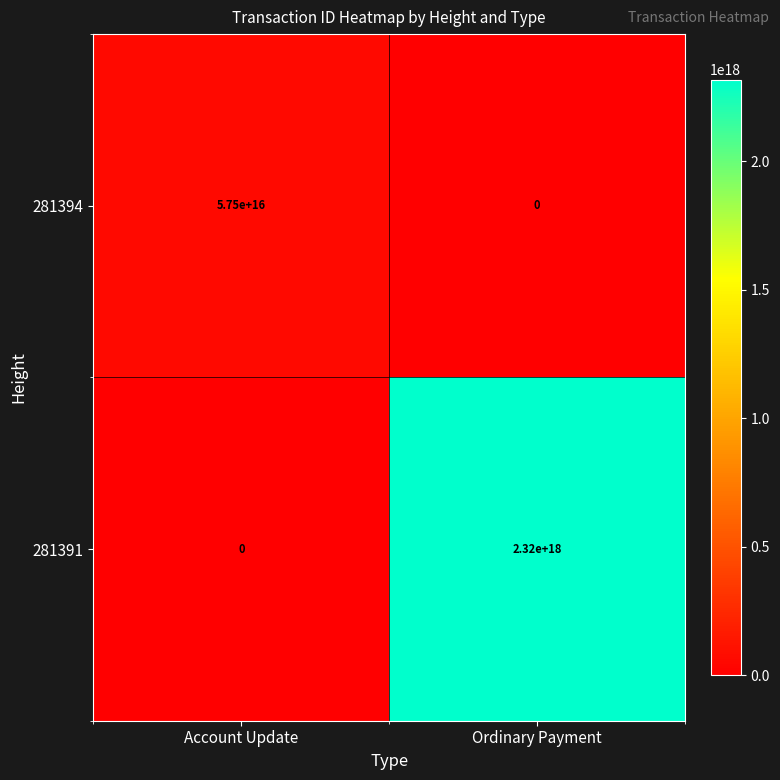

At which category is the sum across all series the highest?

Ordinary Payment